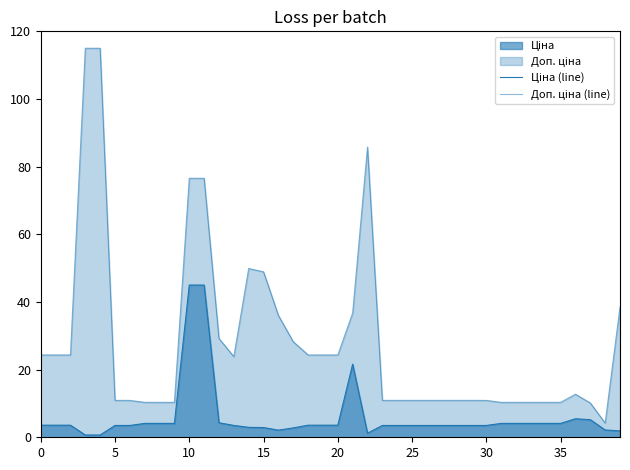

At which category is the sum across all series the highest?

10